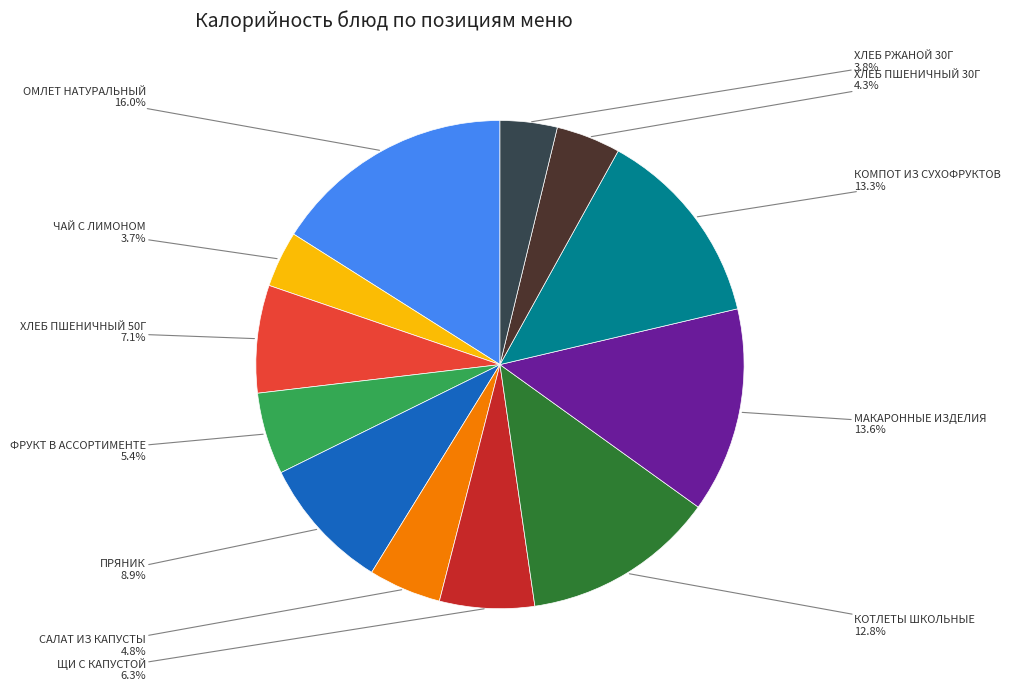

Is there a majority slice in this chart?

No